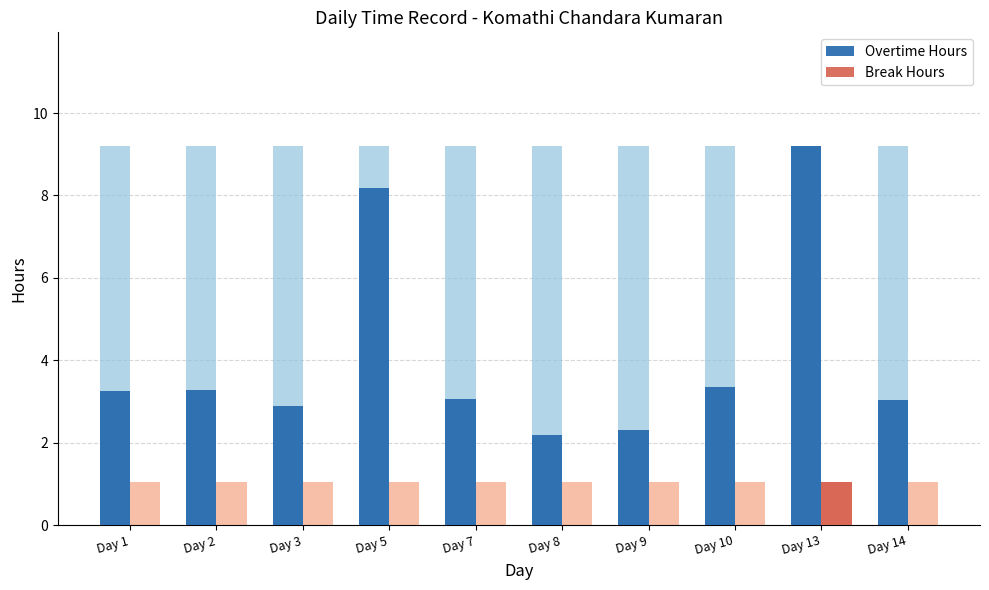

Are the bars horizontal?

No